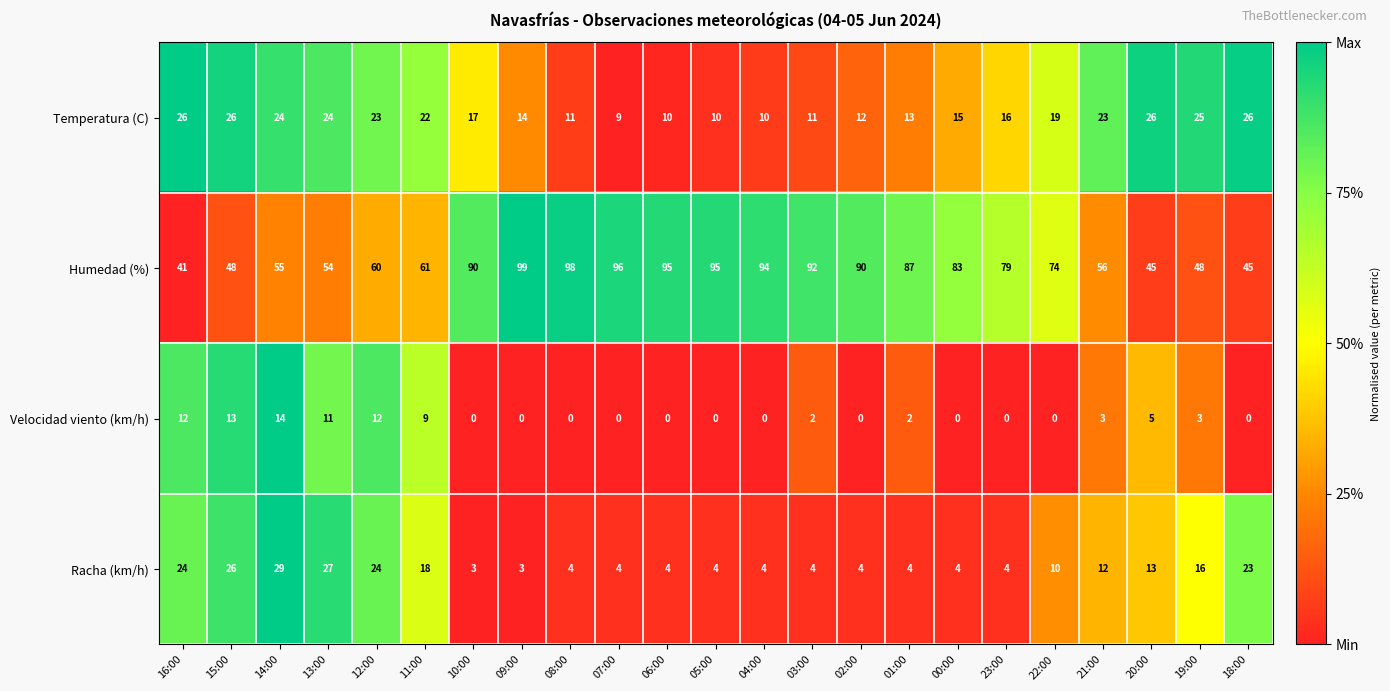

At 04:00, list the series in order from smallest to largest.

Velocidad viento (km/h), Racha (km/h), Temperatura (C), Humedad (%)